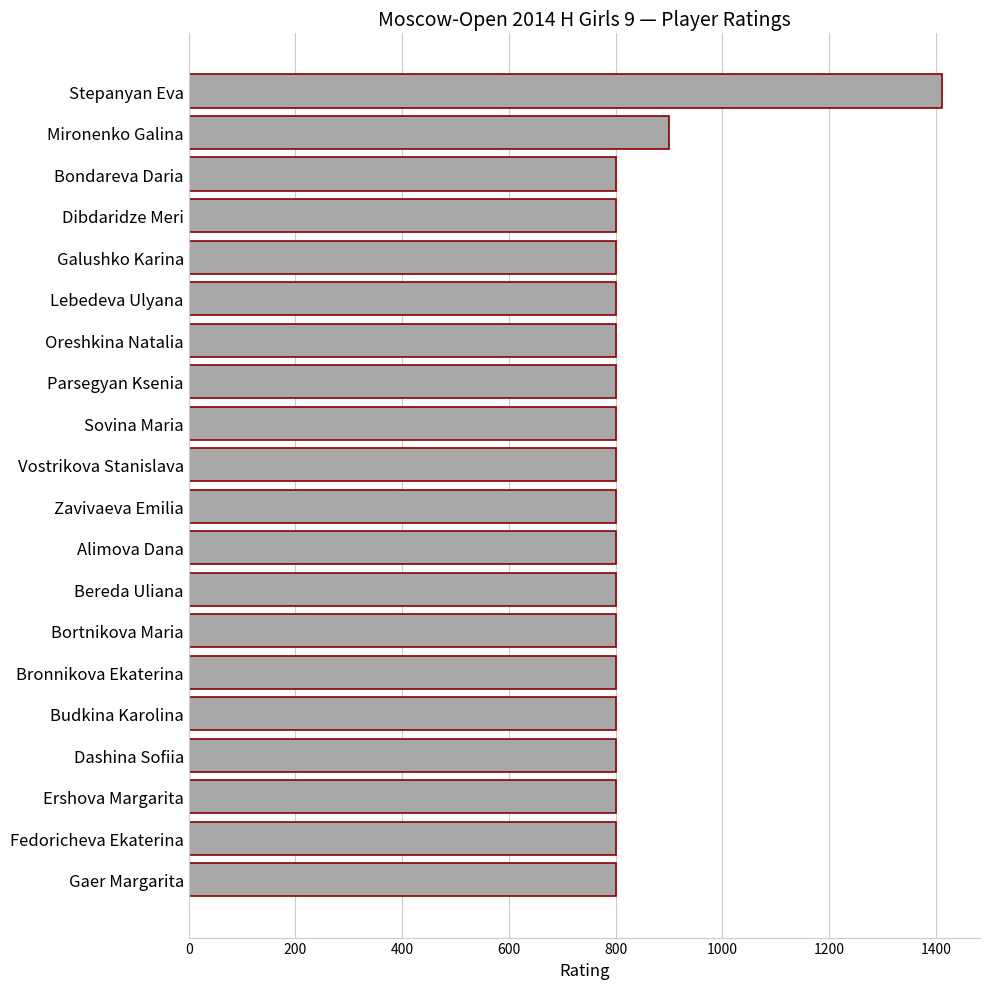

What is the approximate value at Budkina Karolina?

800